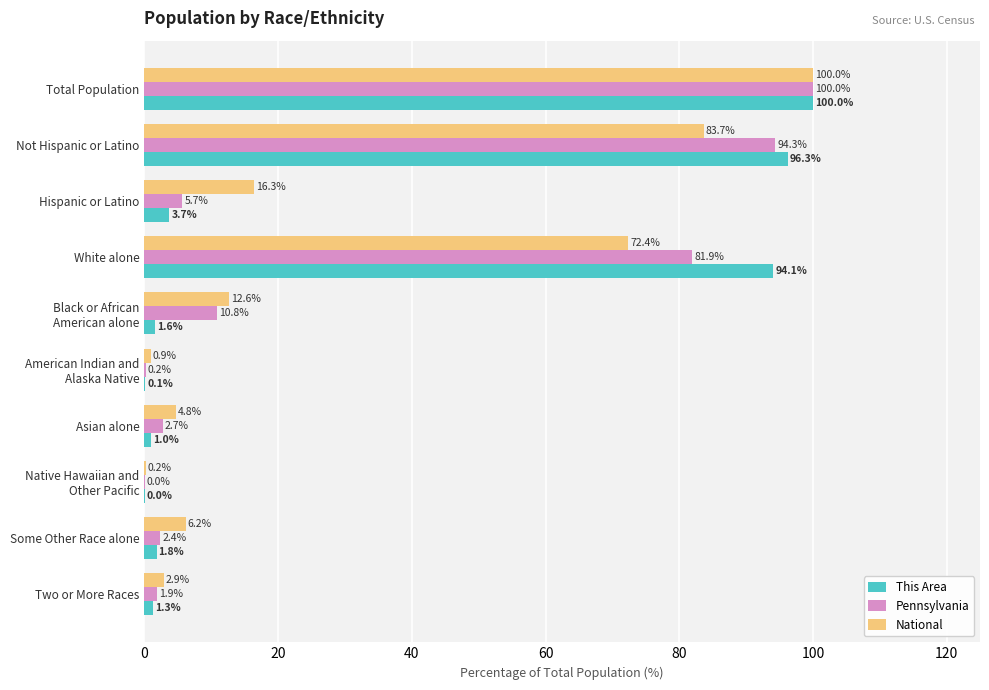

True or false: This Area has a value of 164.8 at Total Population.

False